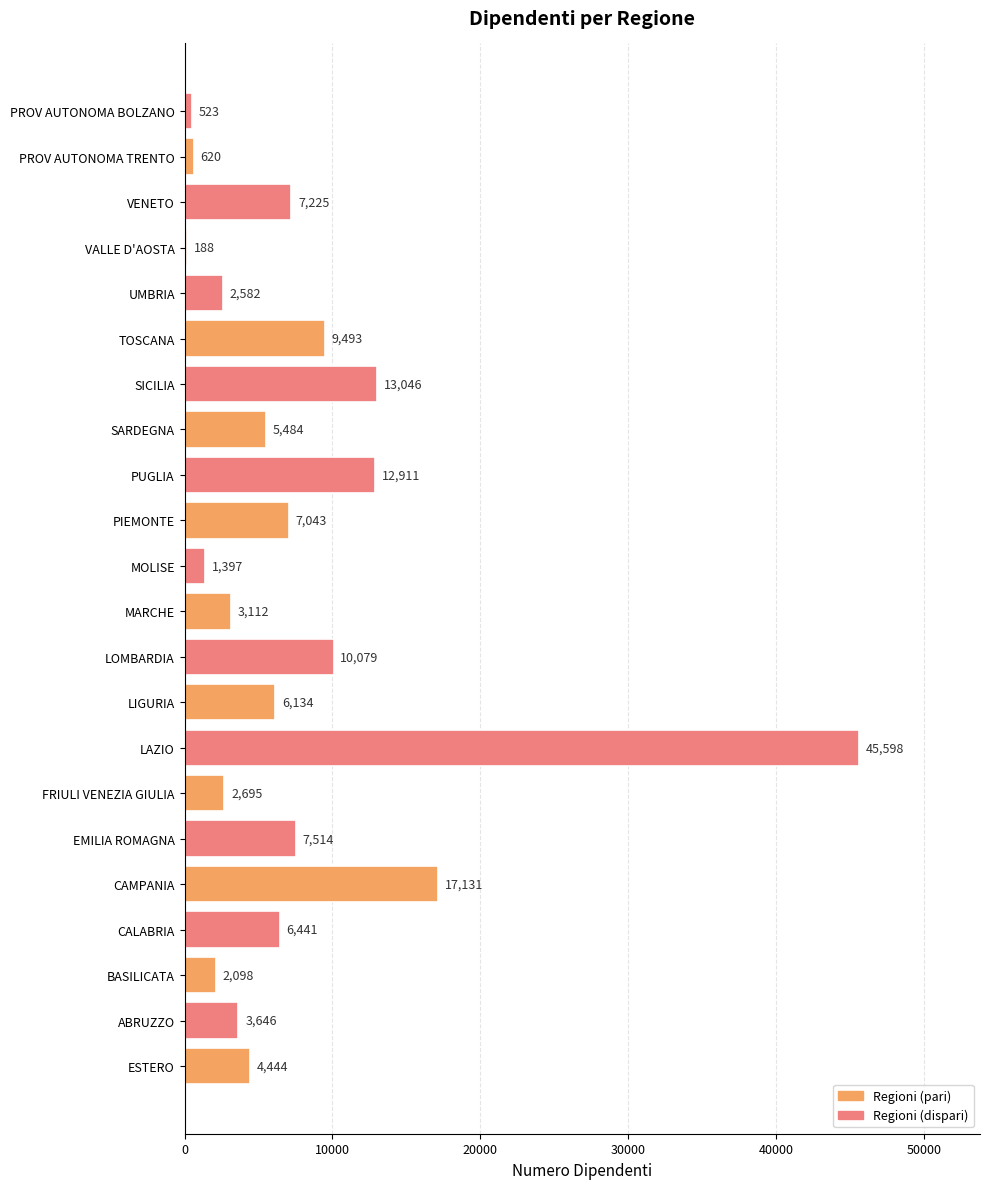

What is the difference between the maximum and second lowest values?

45075